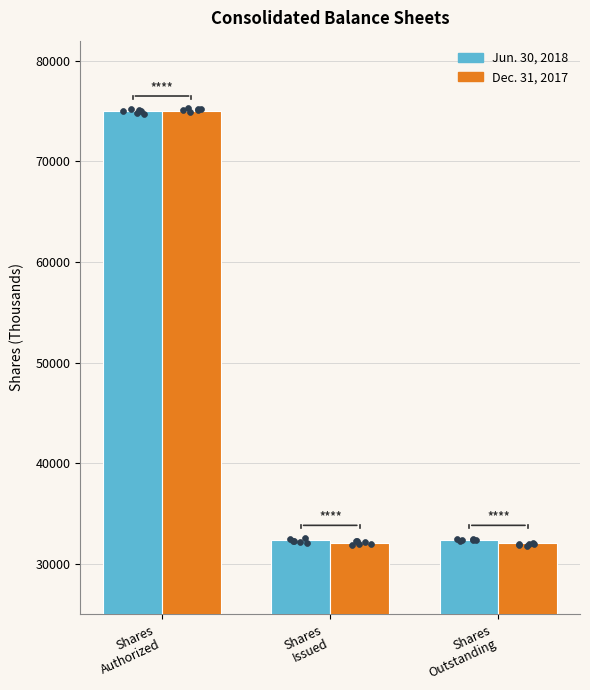

At how many categories does at least one series exceed 36000?

1